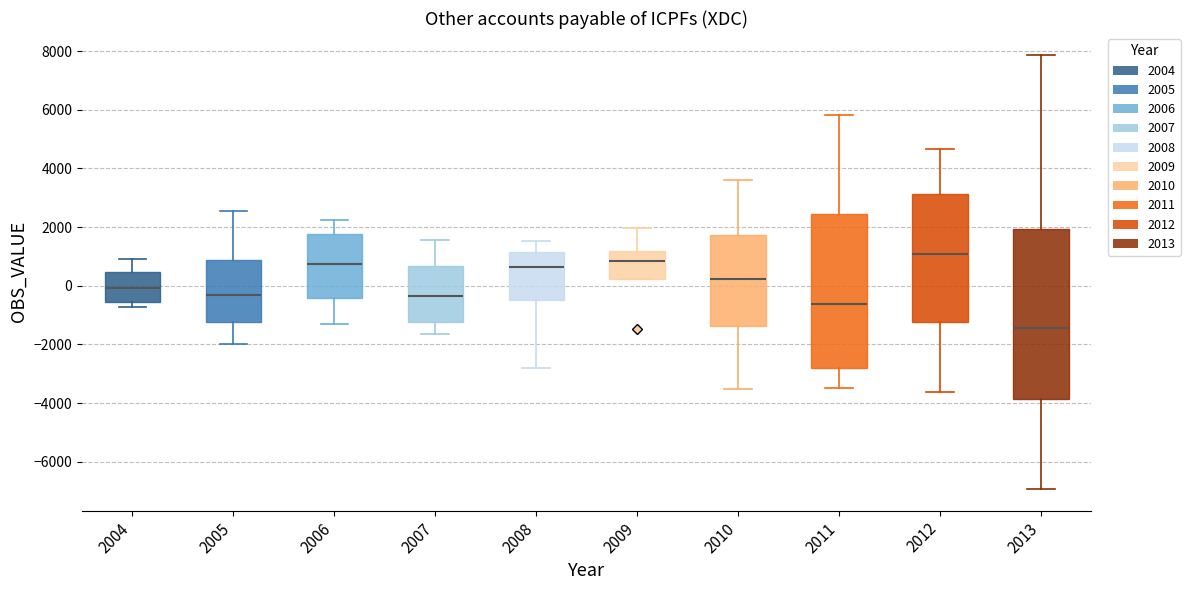

Which box is the tallest, from its lower edge to its upper edge?

2013